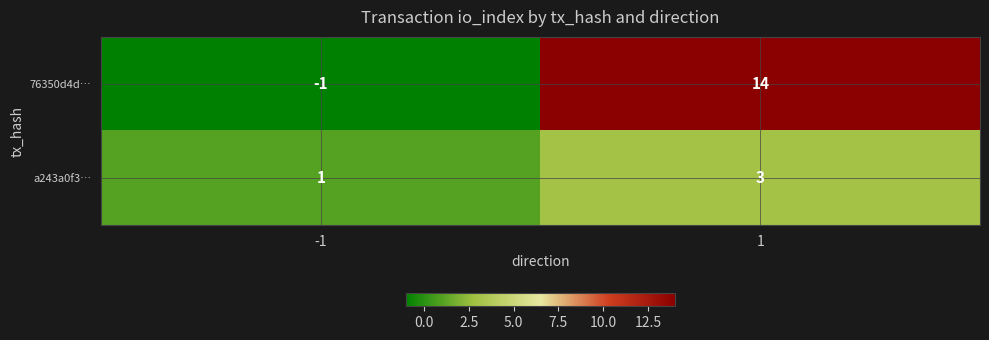

Which series has the largest total across all categories?

76350d4d…